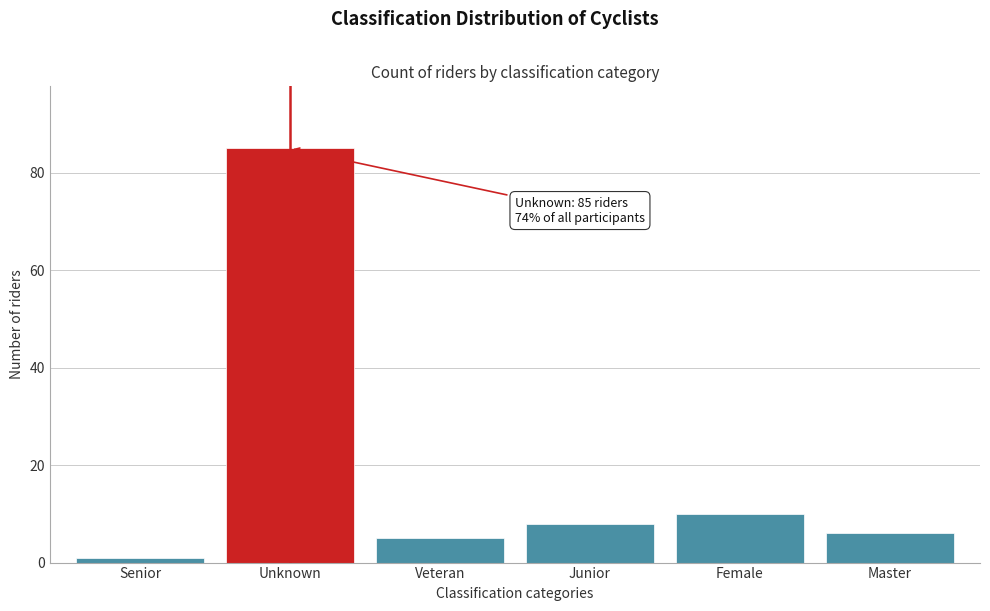

Reading right to left, transcribe all the data shown in this chart.

6	10	8	5	85	1